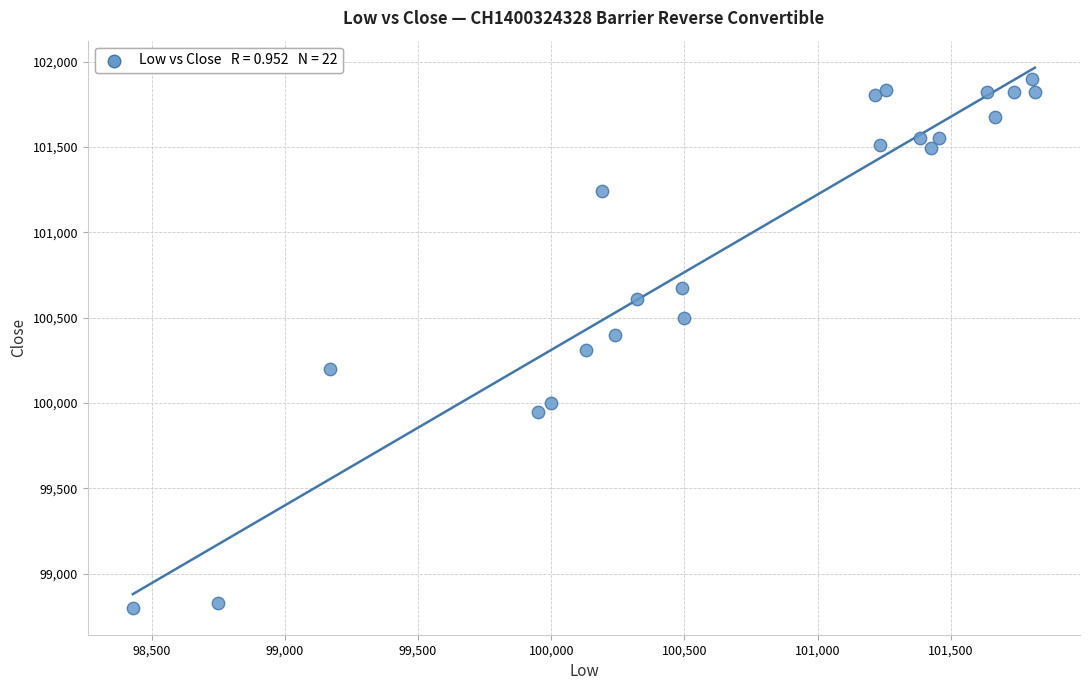

What is the range of Y values (max minus min)?

3100